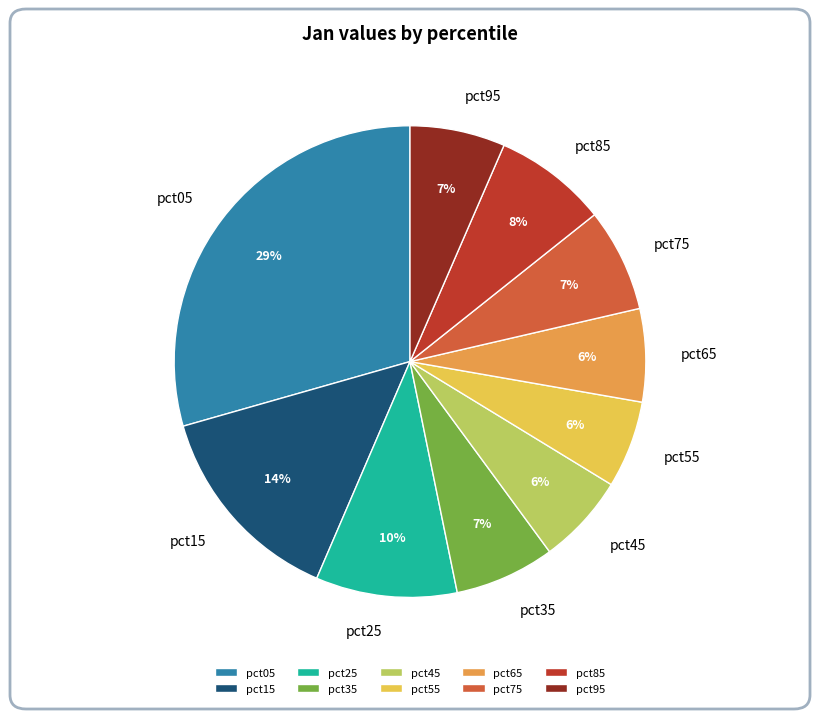

The pct05 slice represents 29% of the pie. True or false?

True